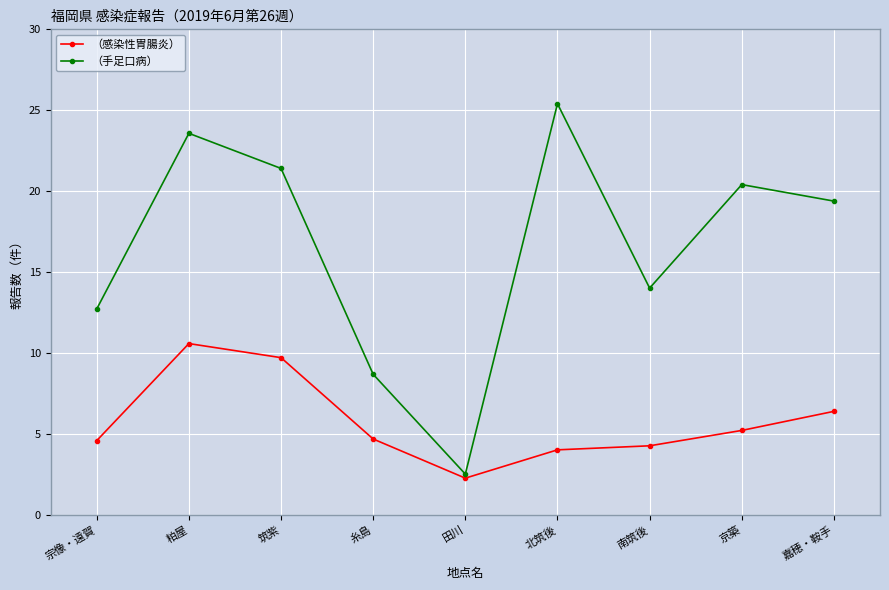

Rank the series by their average value, from highest to lowest.

（手足口病）, （感染性胃腸炎）